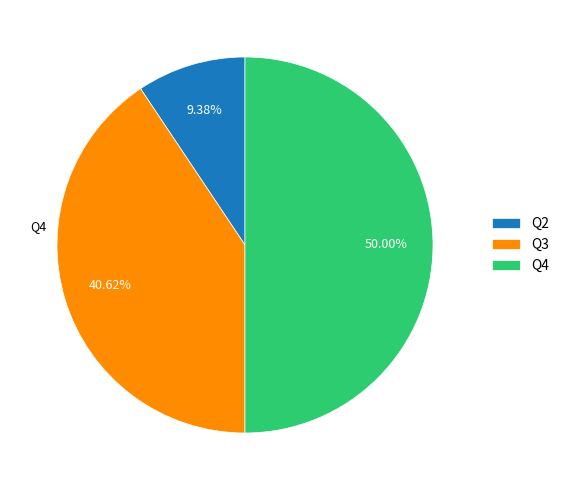

Is Q2 the majority of the pie?

No